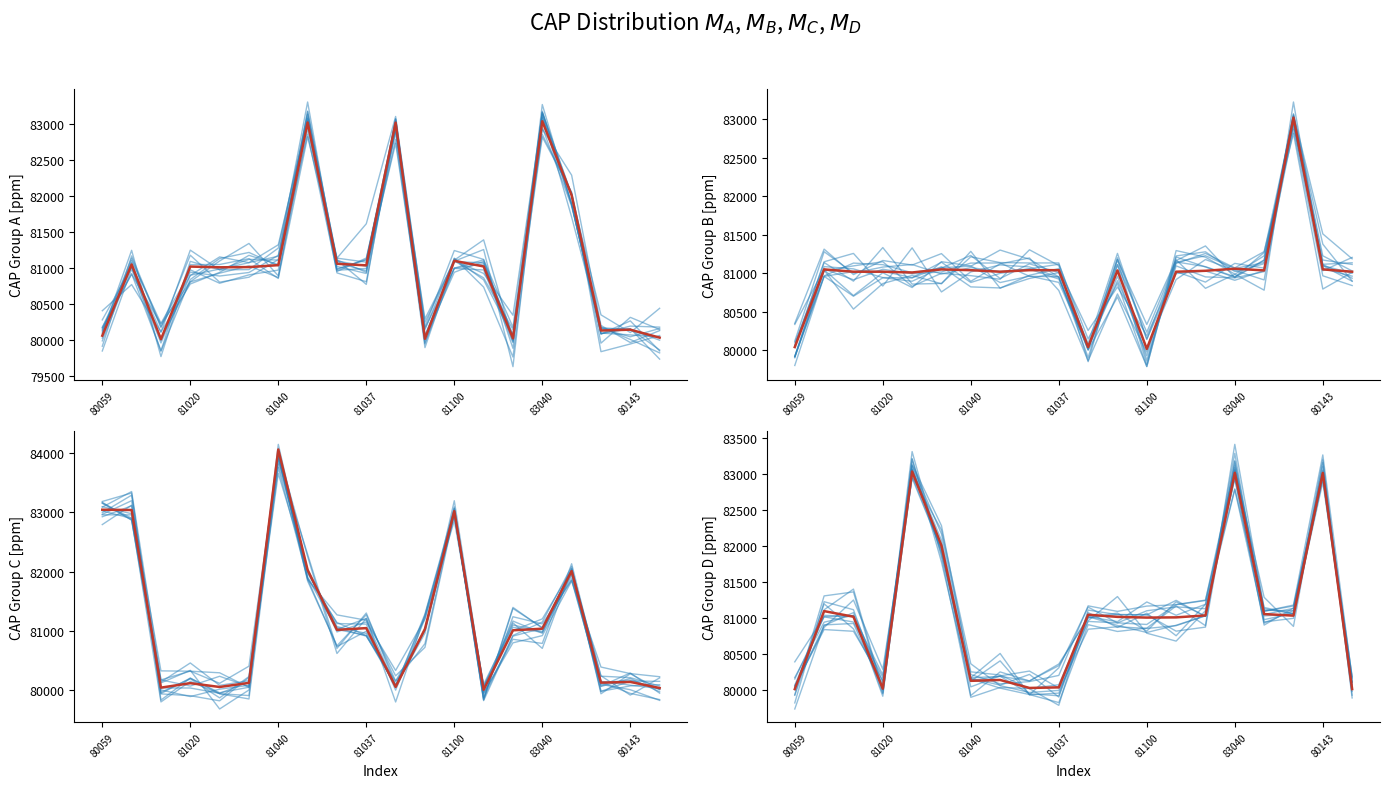

What is the maximum value shown in the chart?

84060